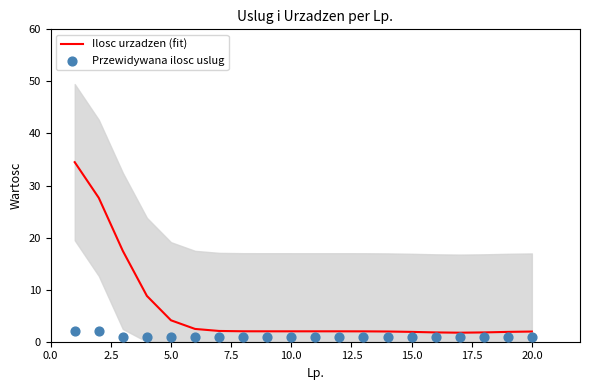

Which series contains the highest Y value?

Ilosc urzadzen (fit)